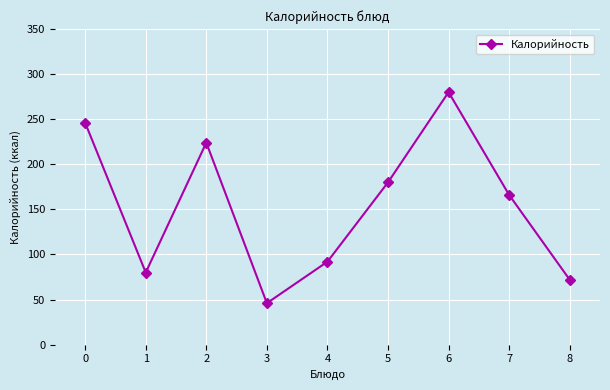

How many series are shown in this chart?

1